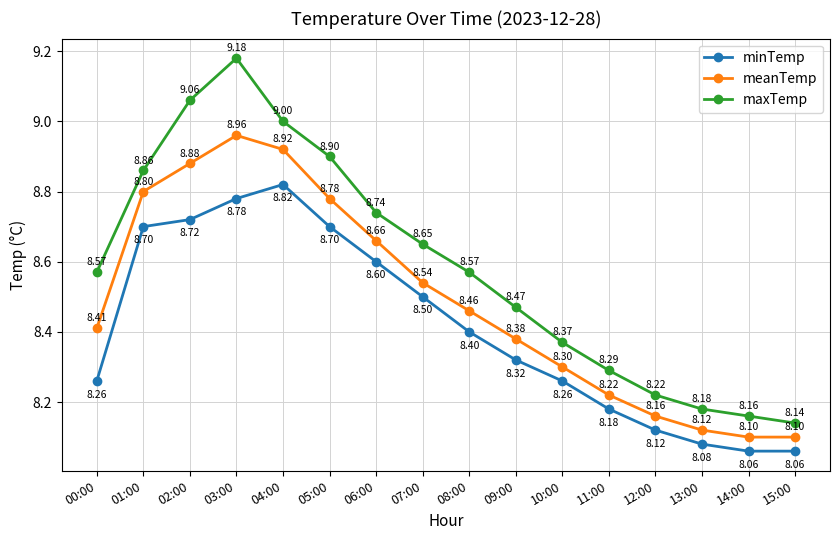

Reading left to right, what are all the values shown in this chart?

minTemp: 00:00=8.3	01:00=8.7	02:00=8.7	03:00=8.8	04:00=8.8	05:00=8.7	06:00=8.6	07:00=8.5	08:00=8.4	09:00=8.3	10:00=8.3	11:00=8.2	12:00=8.1	13:00=8.1	14:00=8.1	15:00=8.1
meanTemp: 00:00=8.4	01:00=8.8	02:00=8.9	03:00=9.0	04:00=8.9	05:00=8.8	06:00=8.7	07:00=8.5	08:00=8.5	09:00=8.4	10:00=8.3	11:00=8.2	12:00=8.2	13:00=8.1	14:00=8.1	15:00=8.1
maxTemp: 00:00=8.6	01:00=8.9	02:00=9.1	03:00=9.2	04:00=9.0	05:00=8.9	06:00=8.7	07:00=8.7	08:00=8.6	09:00=8.5	10:00=8.4	11:00=8.3	12:00=8.2	13:00=8.2	14:00=8.2	15:00=8.1